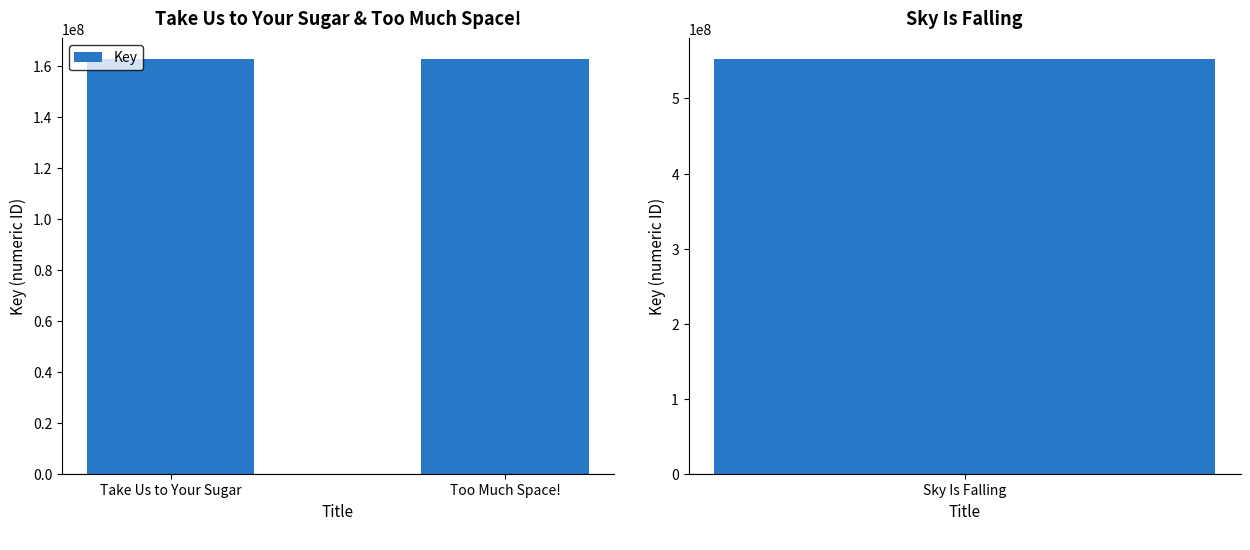

List the labels in order of value, largest first.

Take Us to Your Sugar, Too Much Space!